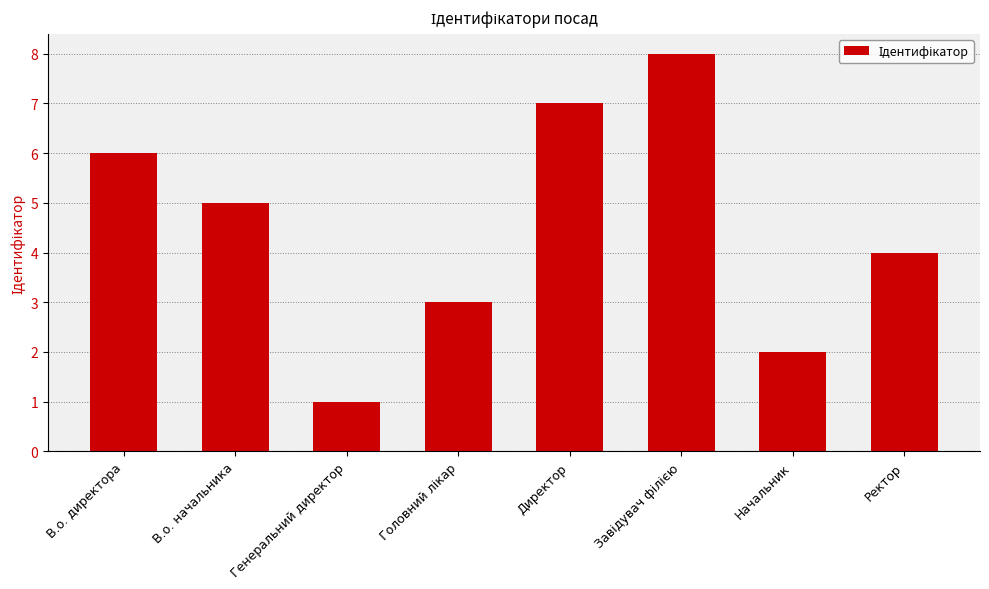

What is the sum of all values?

36